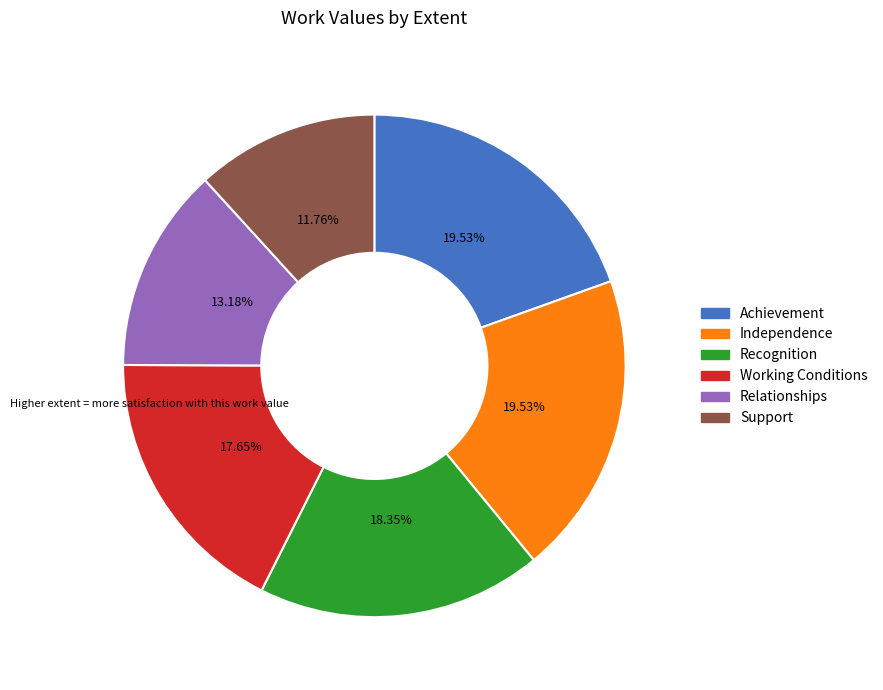

Is there a majority slice in this chart?

No